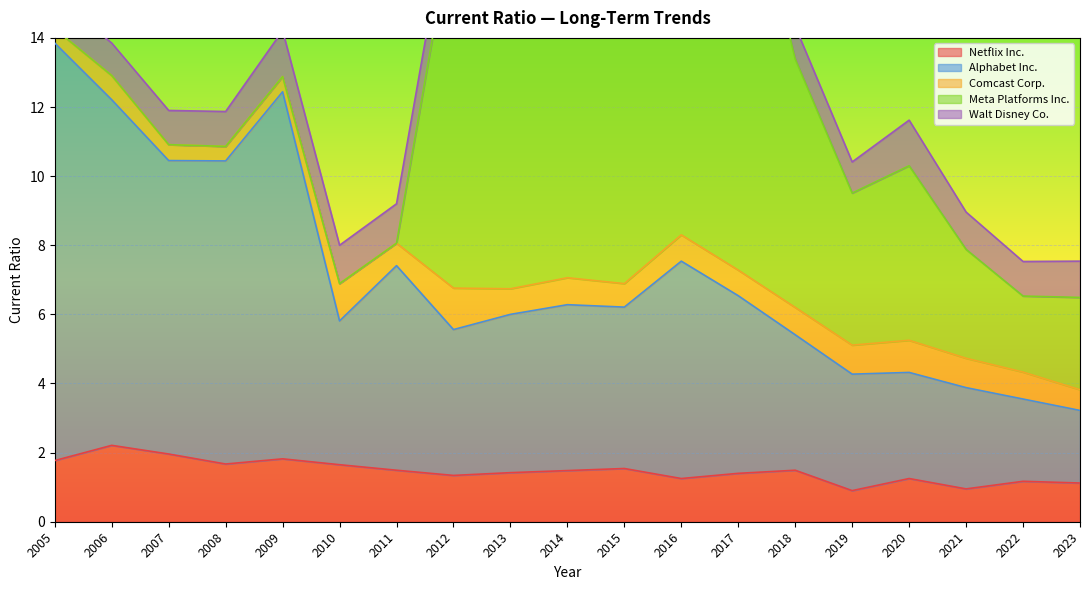

How many values in the Walt Disney Co. series are below 1?

6